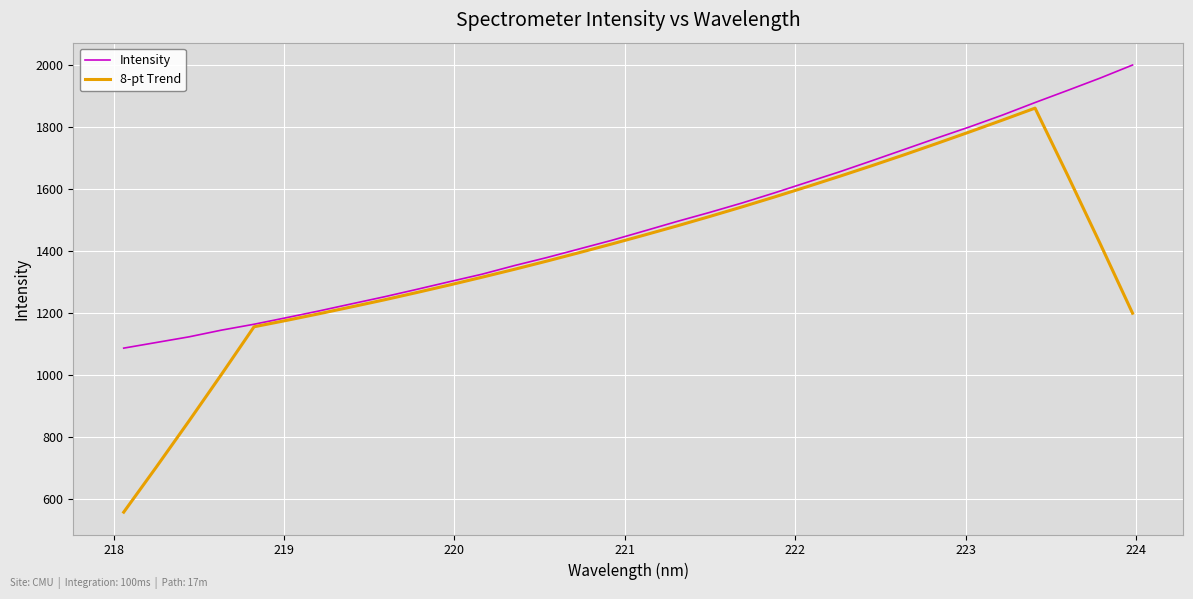

What is the minimum value for 8-pt Trend?

557.0